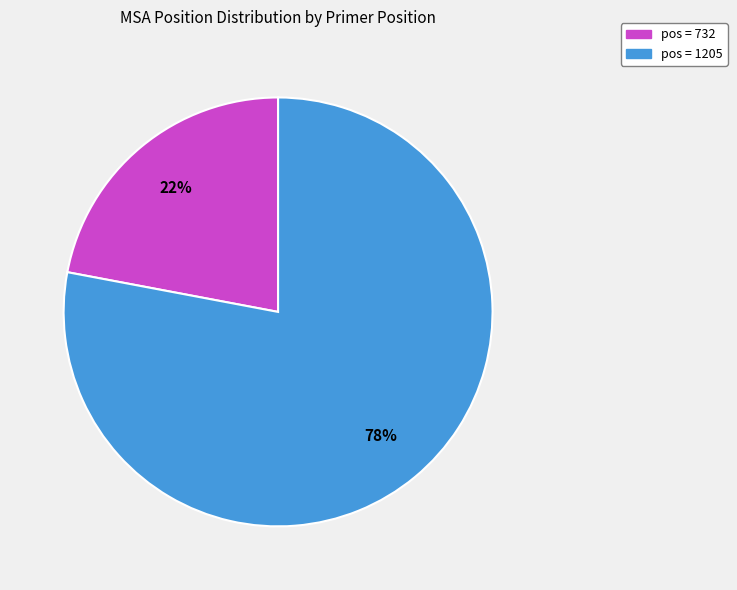

Is there a majority slice in this chart?

Yes